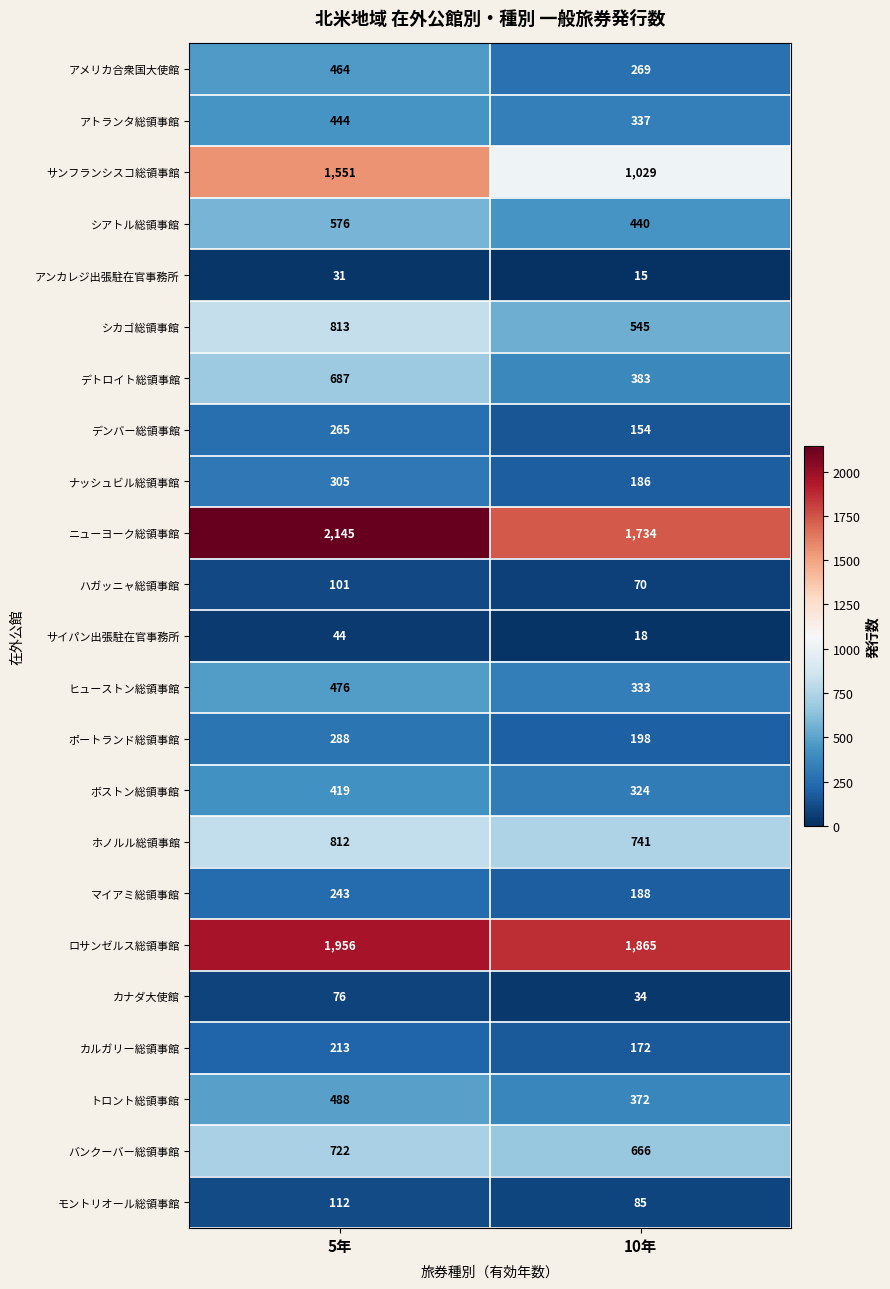

What is the difference between the maximum and minimum values in the シアトル総領事館 series?

136